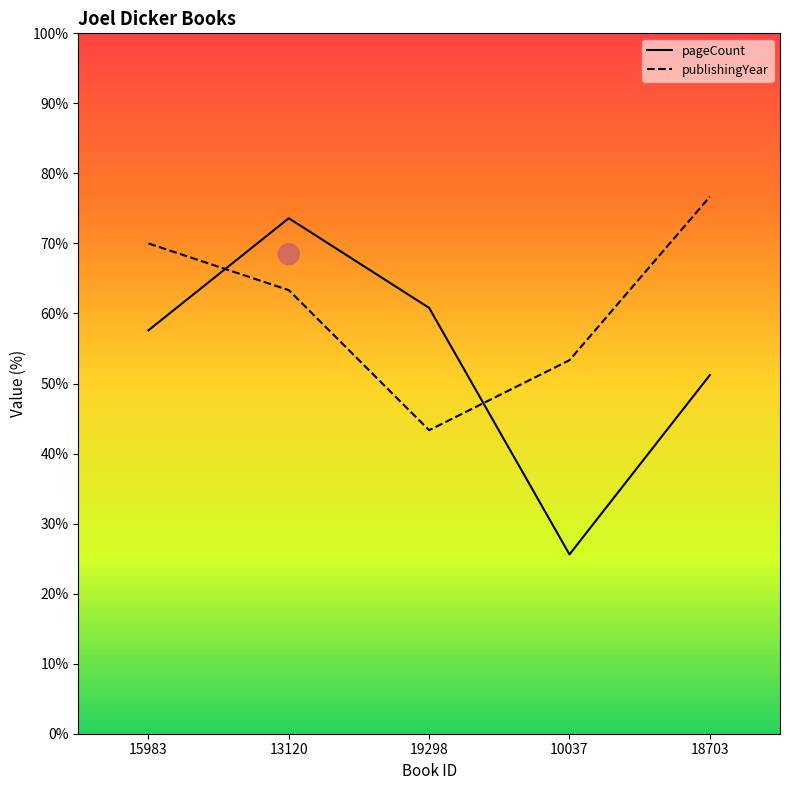

Which series has the largest range (max minus min)?

pageCount